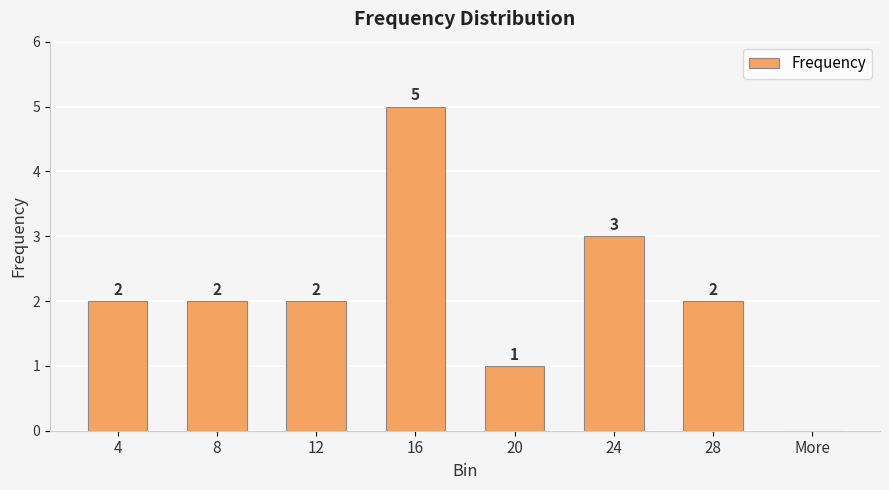

Is it true that the value at 4 is 2?

True